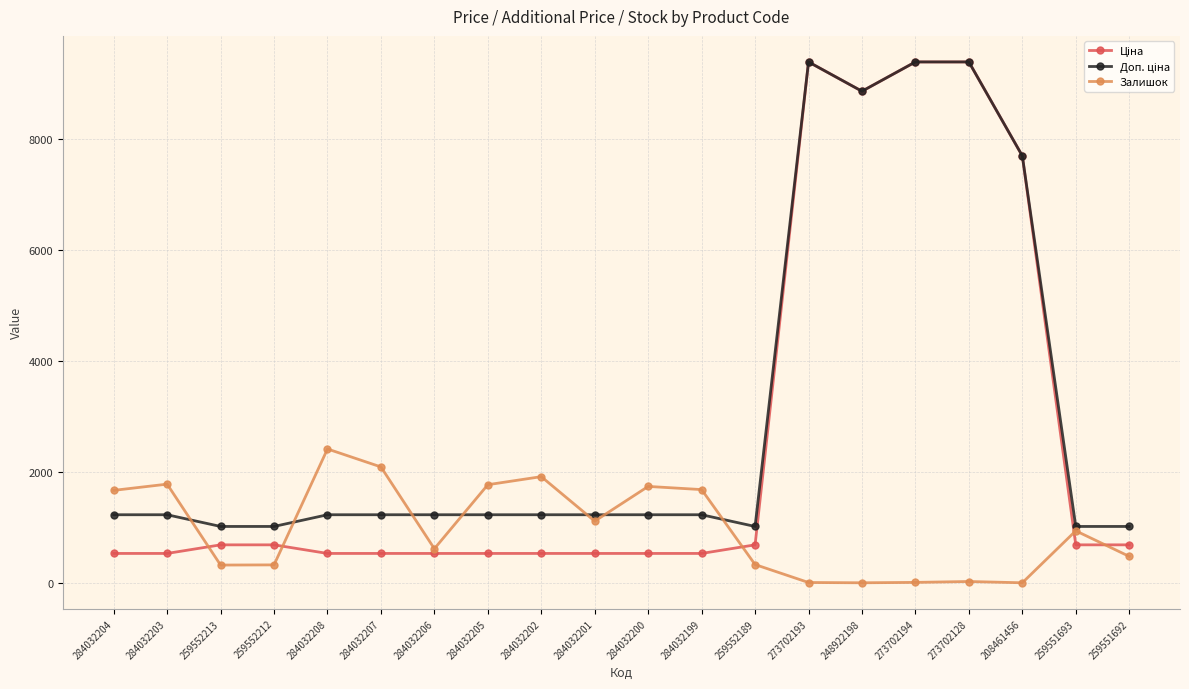

What is the spread (max minus min) of values at 259551693?

330.9